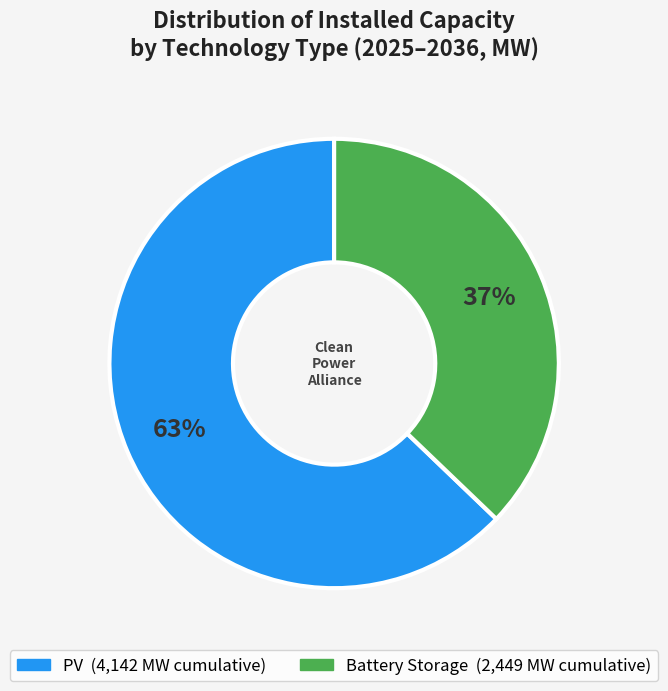

Is there a majority slice in this chart?

Yes